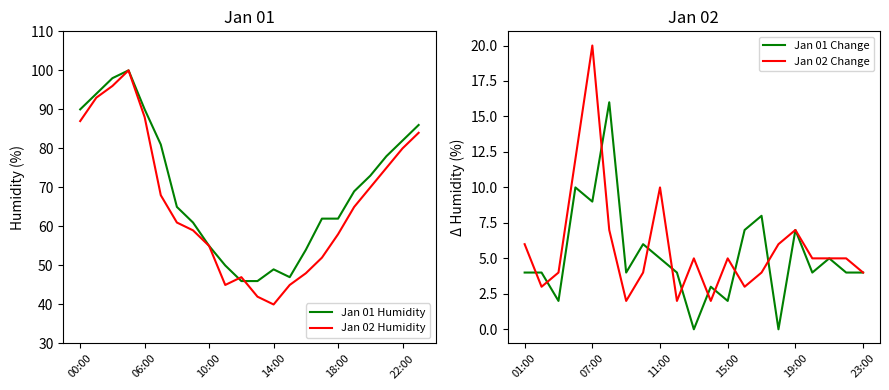

Is it true that Jan 01 Humidity equals 31 at 16:00?

False